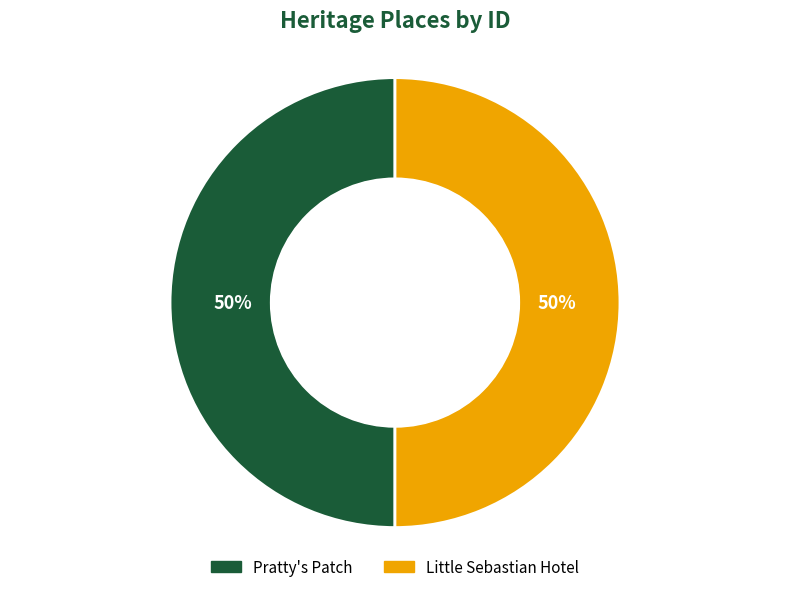

To the nearest percent, what percentage of the pie is Pratty's Patch?

50%